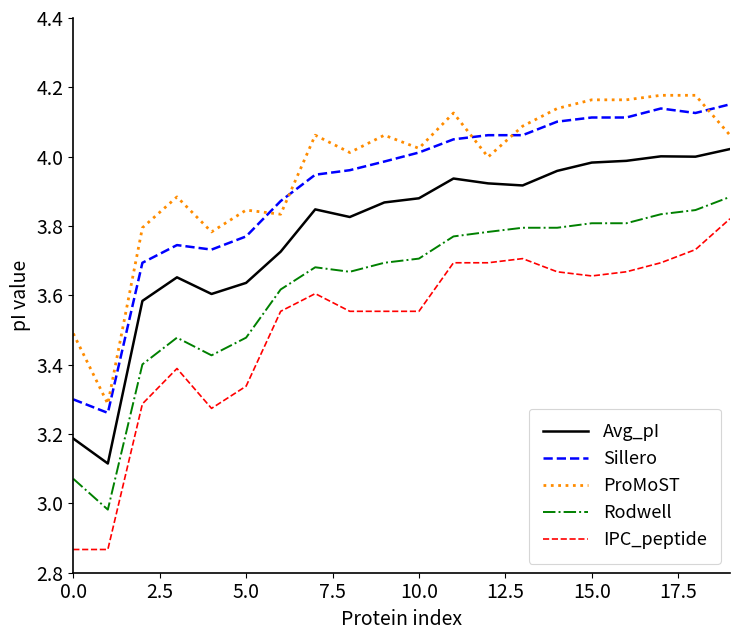

True or false: Rodwell and Sillero cross at least once.

False